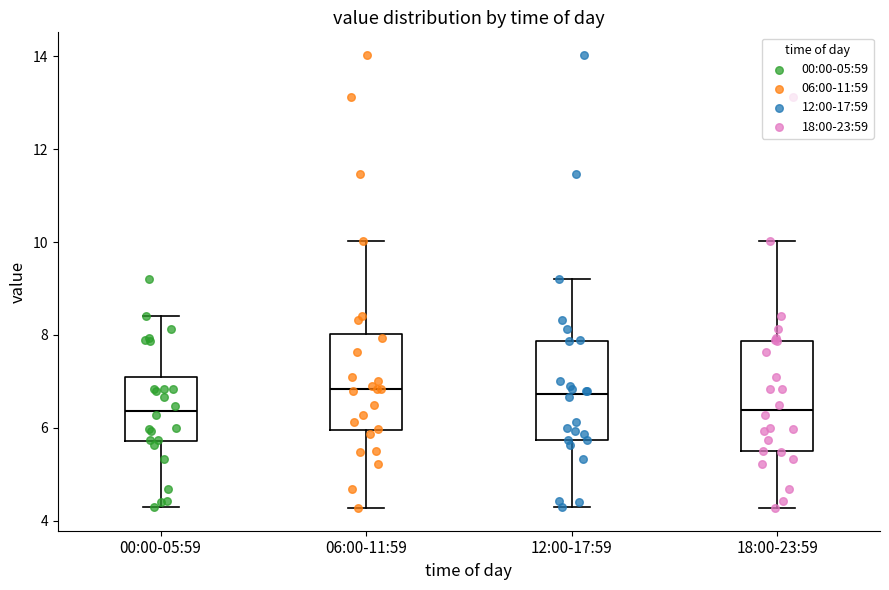

Reading left to right, transcribe this box plot: for each box, give where its median line is, the range the box spans, and where its two whiskers end, as read against the y-axis. The values are not printed on the chart, so give them approximately, as read against the axis.

00:00-05:59: median 6.4, box 5.8 to 7.0, whiskers 4.4 to 8.4
06:00-11:59: median 6.8, box 6.0 to 8.0, whiskers 4.2 to 10.0
12:00-17:59: median 6.8, box 5.8 to 7.8, whiskers 4.4 to 9.2
18:00-23:59: median 6.4, box 5.4 to 7.8, whiskers 4.2 to 10.0